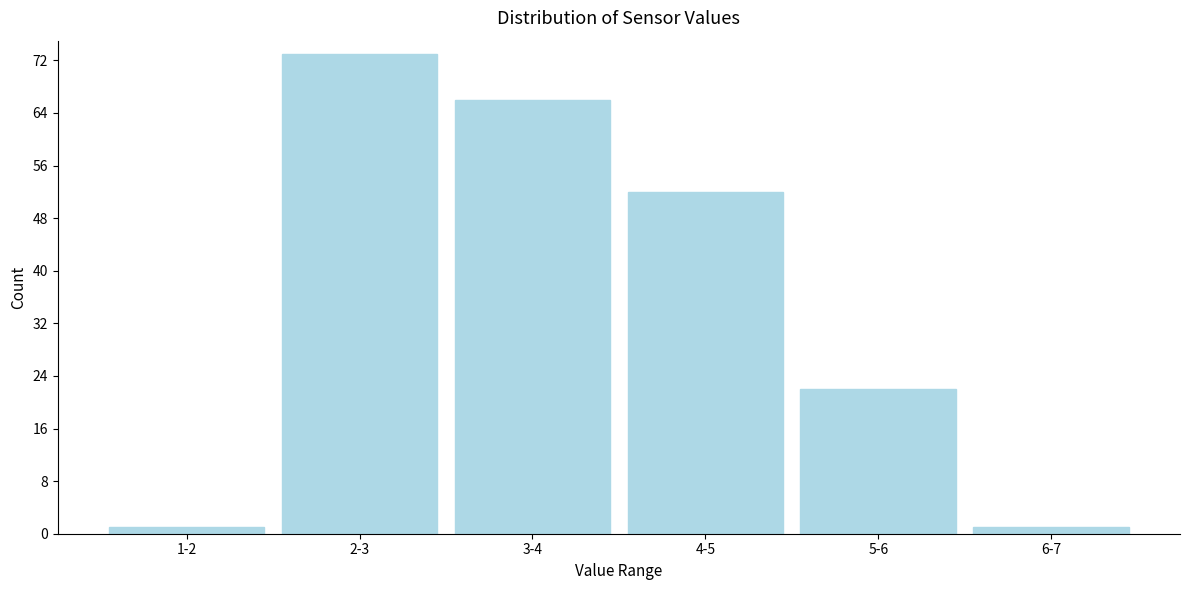

Reading right to left, list all the values displayed in this chart.

1	22	52	66	73	1